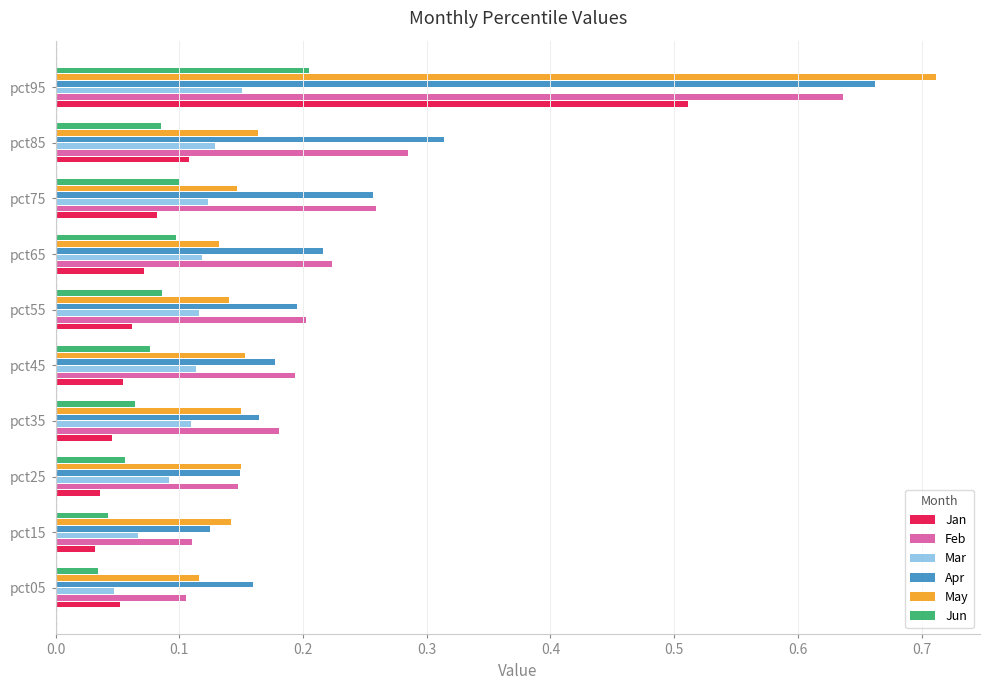

Count the Apr values in the range 0 to 1.

10